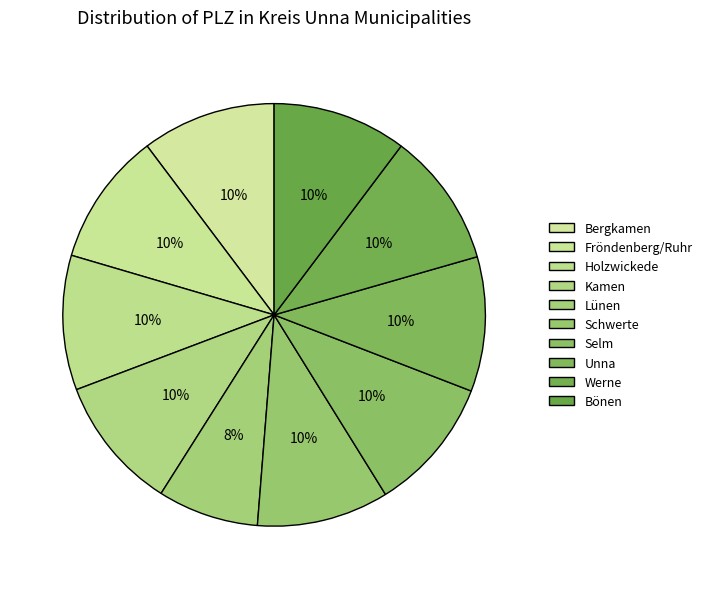

True or false: Lünen accounts for 8% of the total.

True